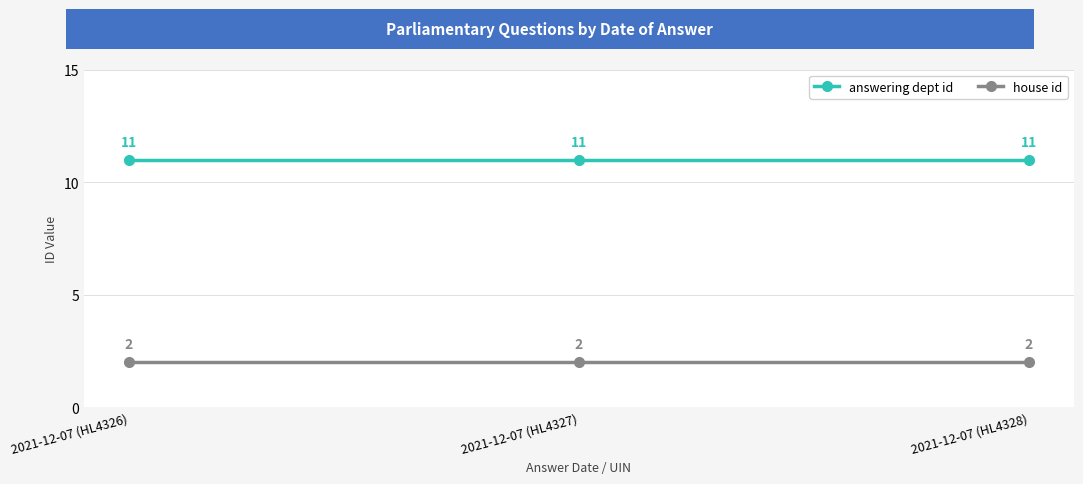

What is the label of the 1st point from the left?

2021-12-07 (HL4326)